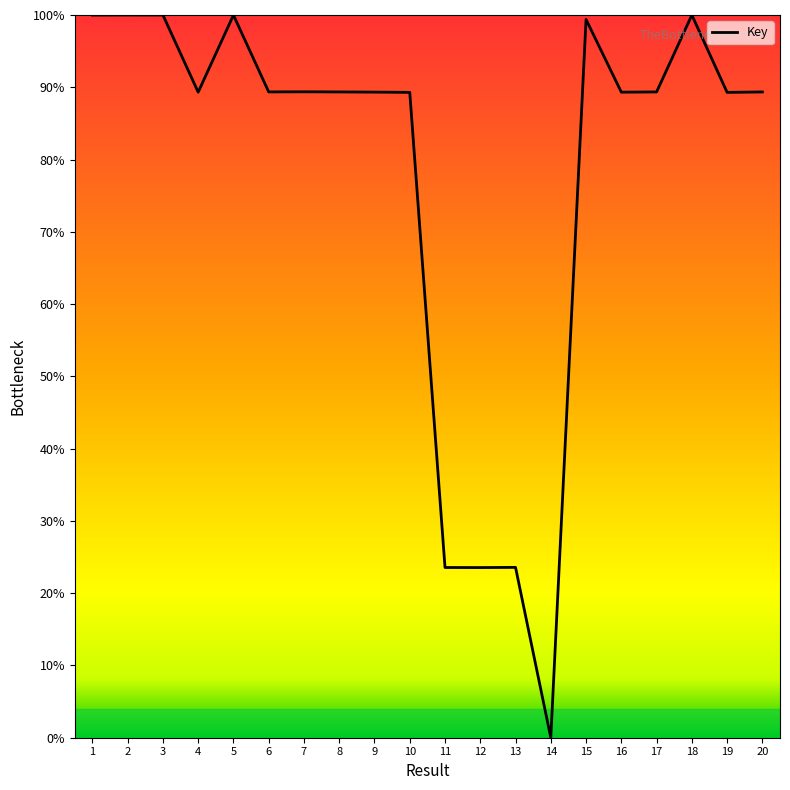

What value does the data have at 8?

89.4